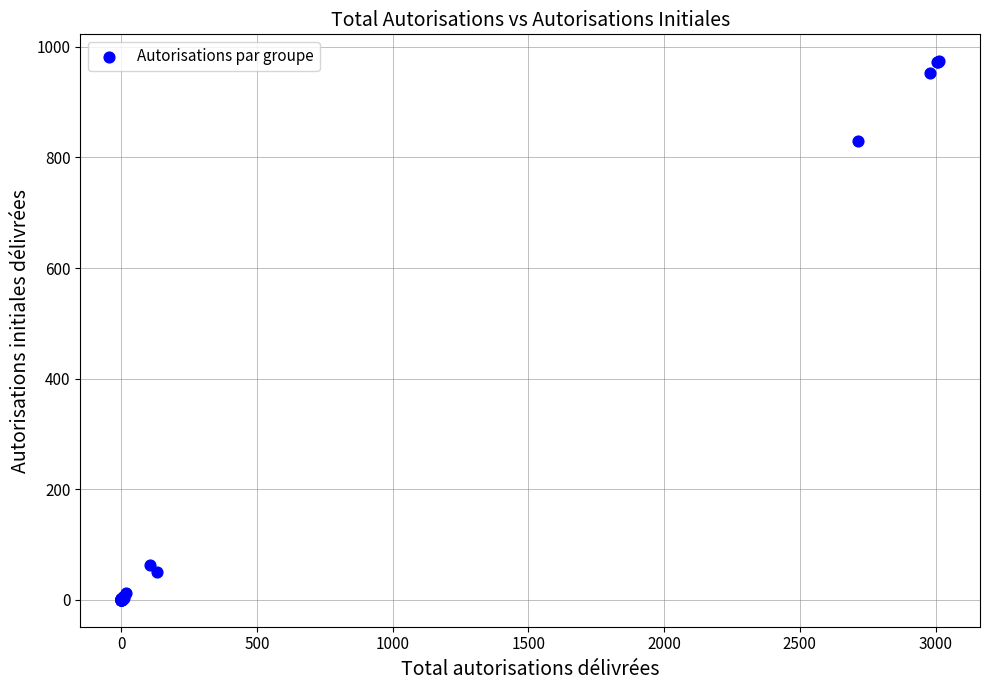

What Y value in the scatter plot is closest to 487?

829